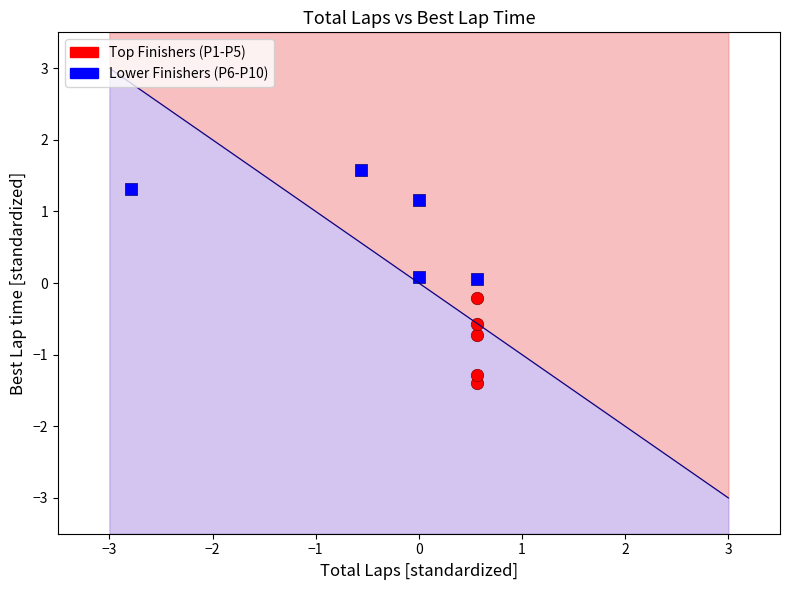

Which series contains the lowest Y value?

Top Finishers (P1-P5)